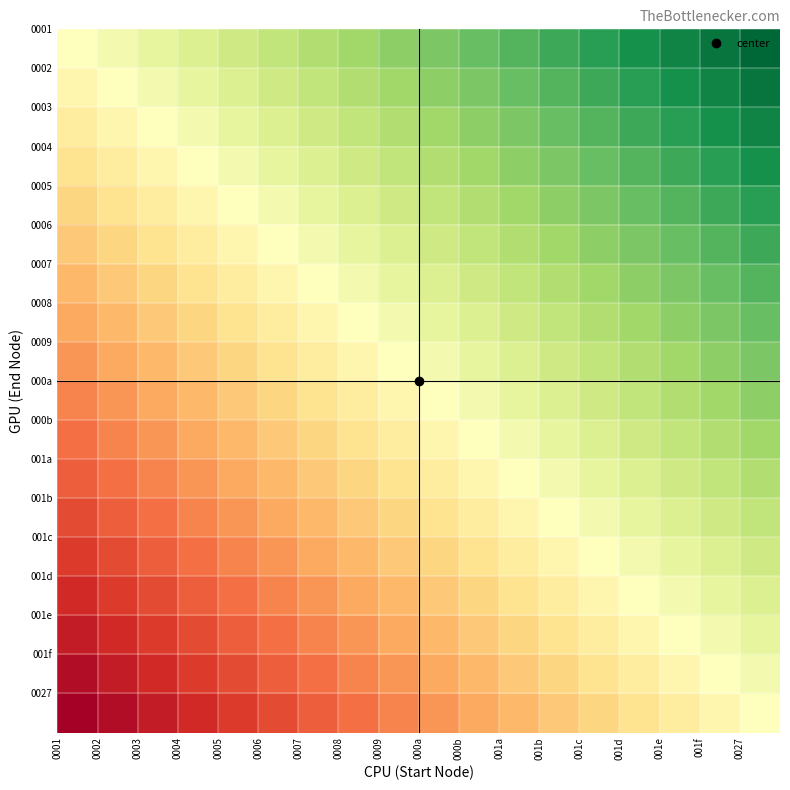

At which category is the sum across all series the highest?

0027